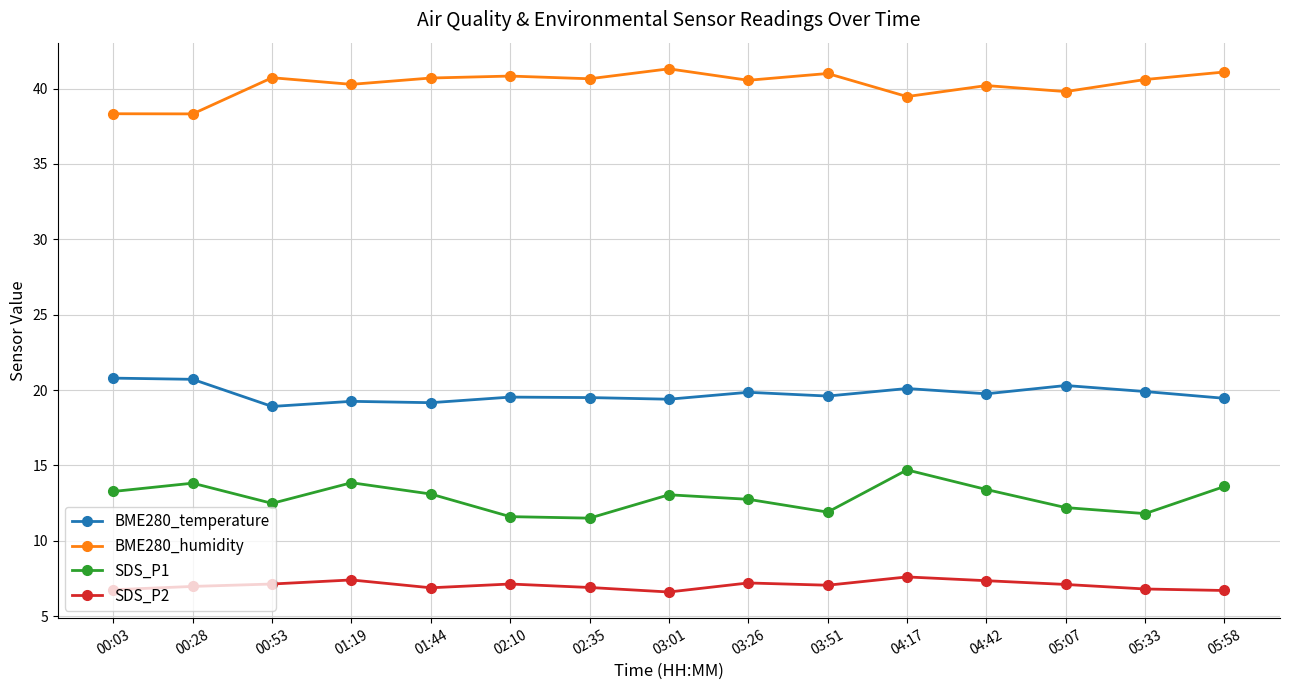

How many lines are shown in the chart?

4